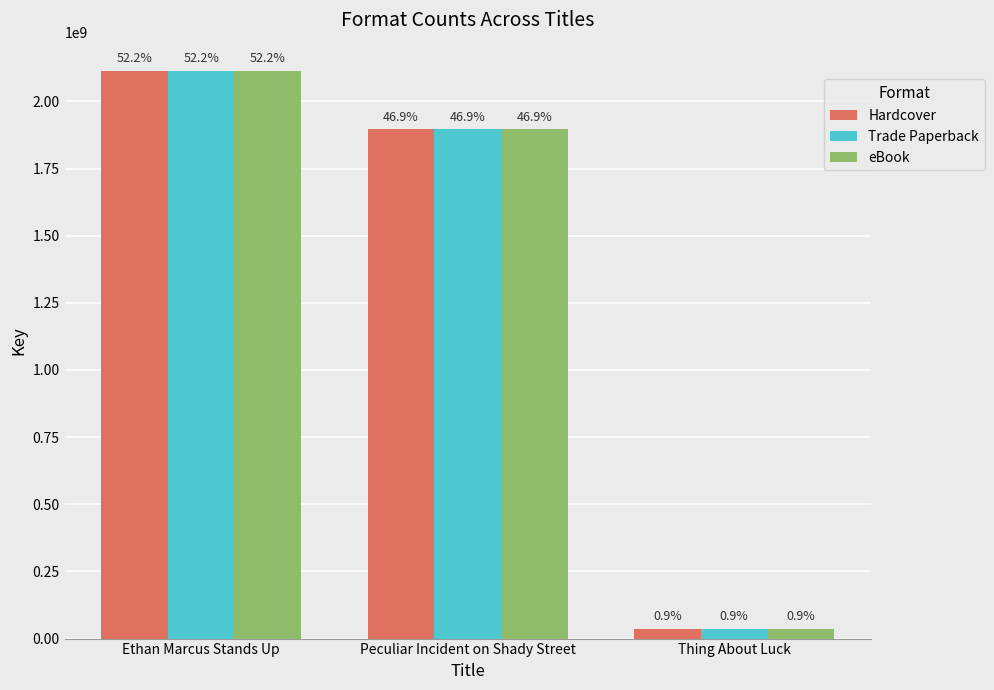

What are all the series names shown in the legend?

Hardcover, Trade Paperback, eBook